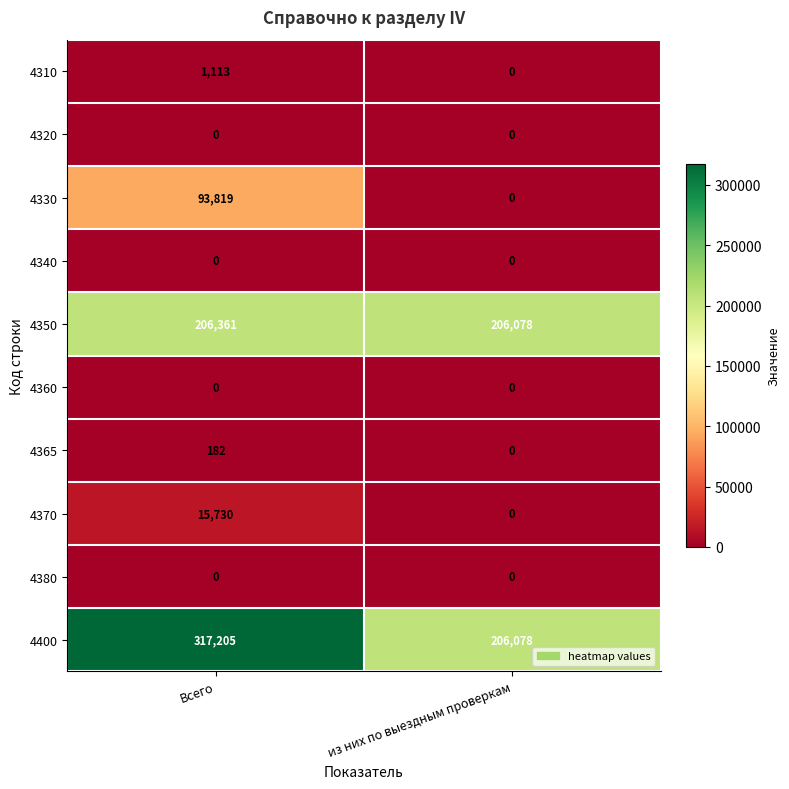

Reading left to right, list all the values displayed in this chart.

4310: Всего=1113	из них по выездным проверкам=0
4320: Всего=0	из них по выездным проверкам=0
4330: Всего=93819	из них по выездным проверкам=0
4340: Всего=0	из них по выездным проверкам=0
4350: Всего=206361	из них по выездным проверкам=206078
4360: Всего=0	из них по выездным проверкам=0
4365: Всего=182	из них по выездным проверкам=0
4370: Всего=15730	из них по выездным проверкам=0
4380: Всего=0	из них по выездным проверкам=0
4400: Всего=317205	из них по выездным проверкам=206078